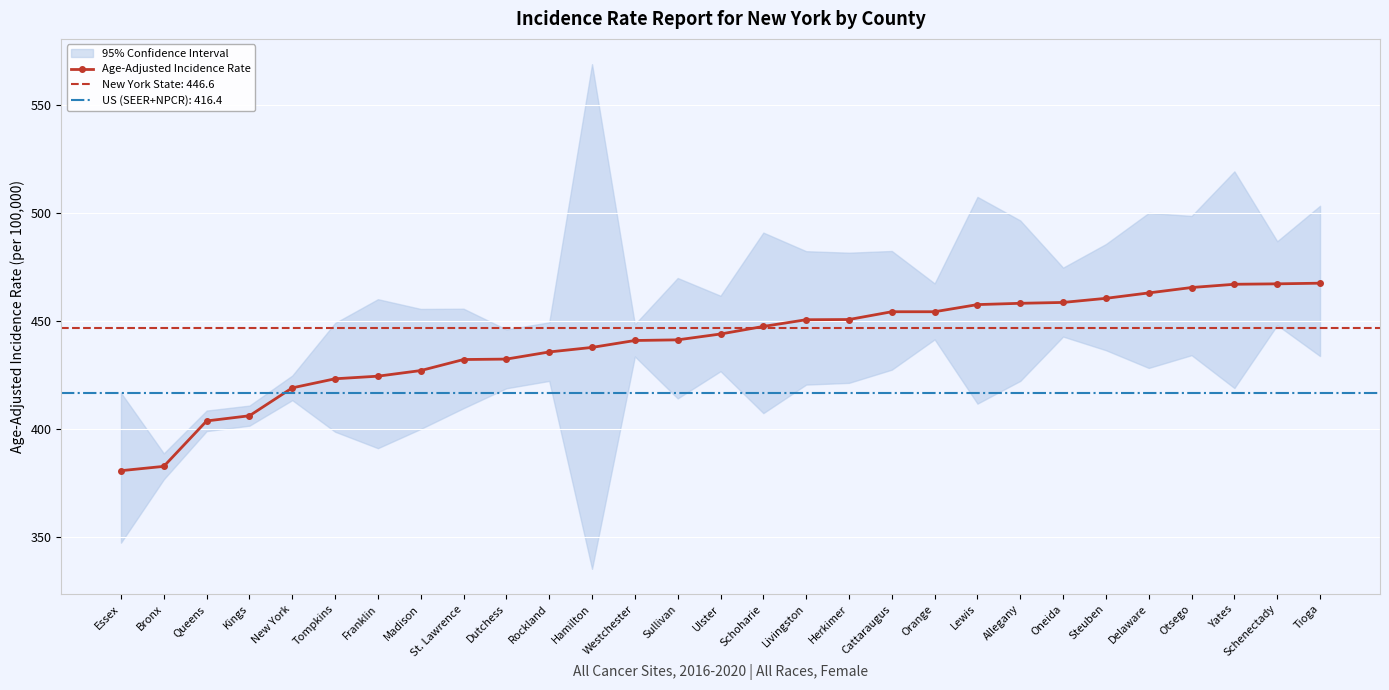

What is the value of the 28th point from the left?

467.1